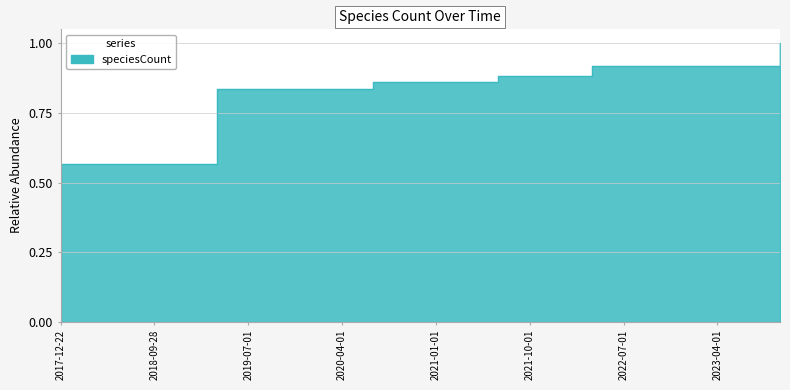

What is the change in value from 2018-04-09 to 2019-10-09?

+0.3